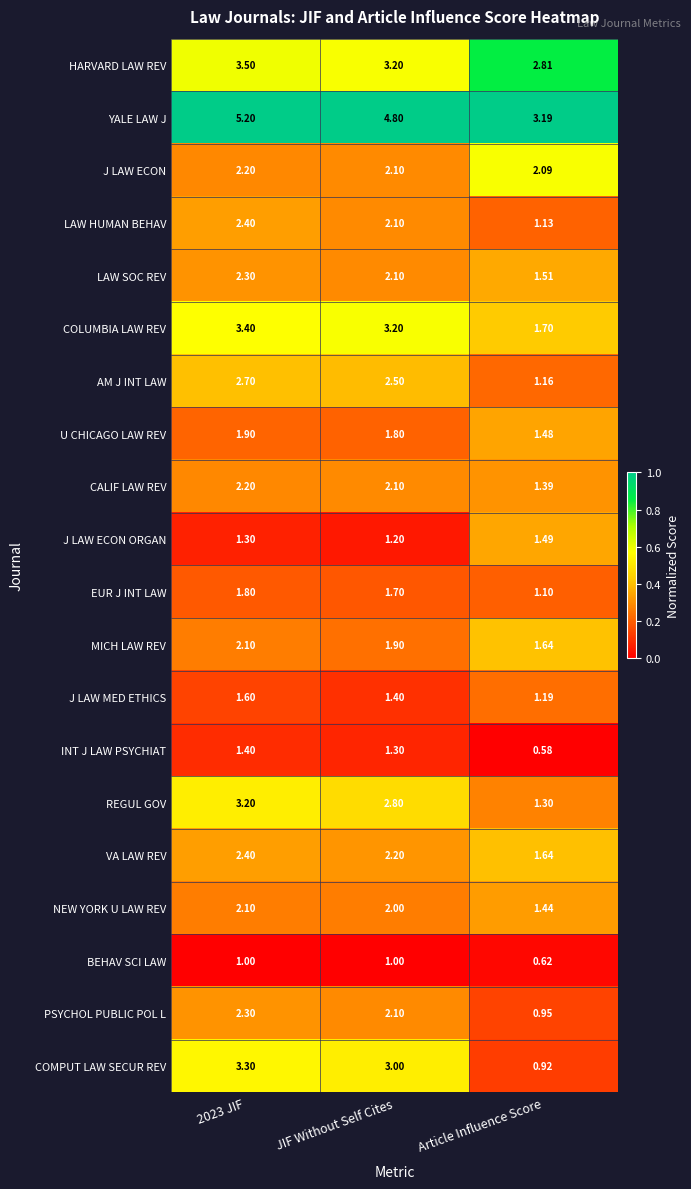

Which series has the widest spread of values?

COMPUT LAW SECUR REV